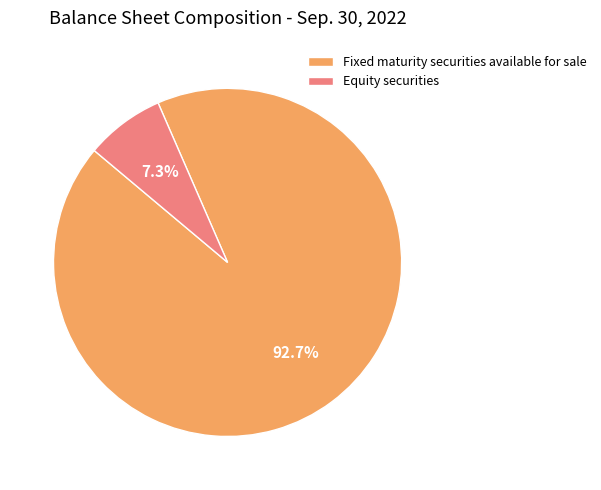

Which slice represents more than half of the pie?

Fixed maturity securities available for sale